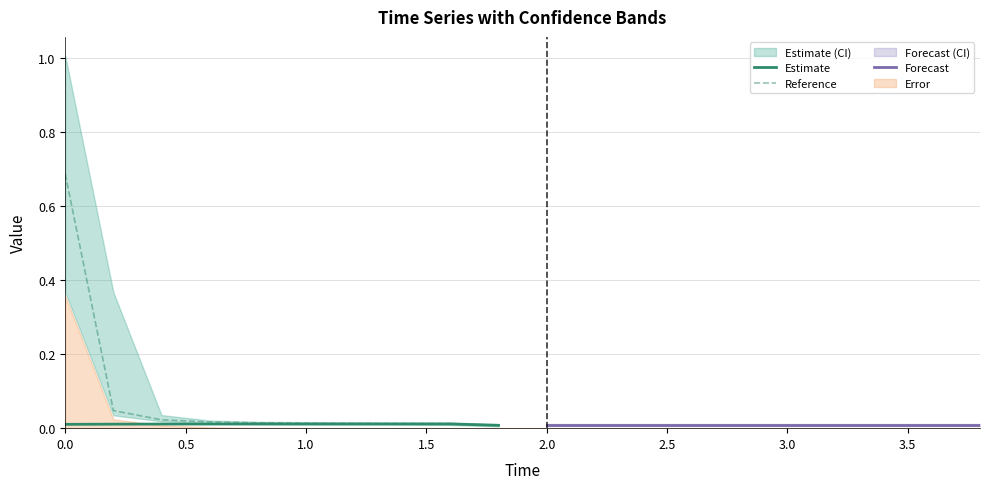

What is the total value across all series at 0.0?

0.7